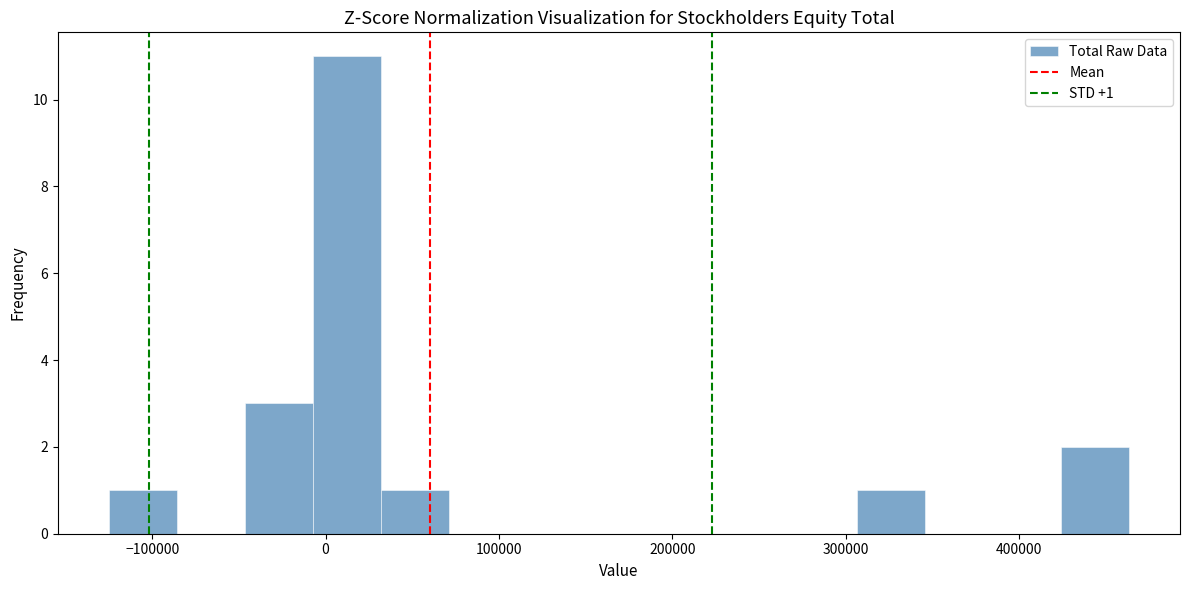

Read against the x-axis, roughly where is the centre of the tallest bar?

10000